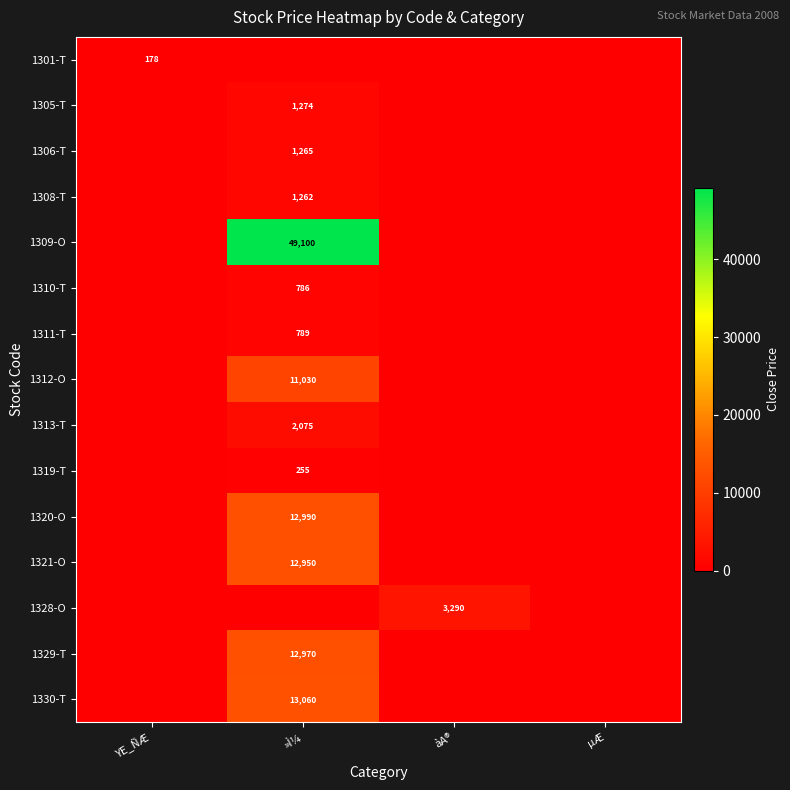

The value of 1309-O at »Ì¼ is 33278. True or false?

False